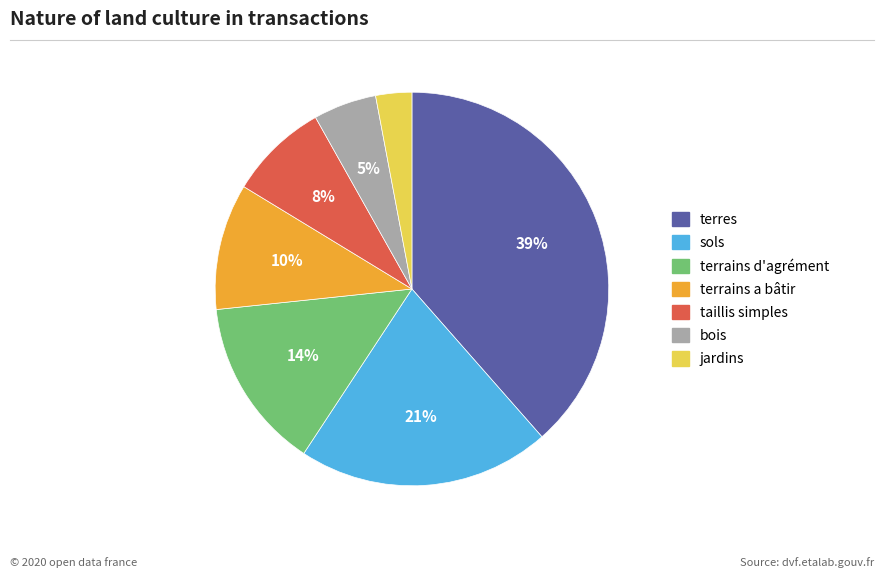

Combined, do terrains a bâtir and terres account for over 50%?

No